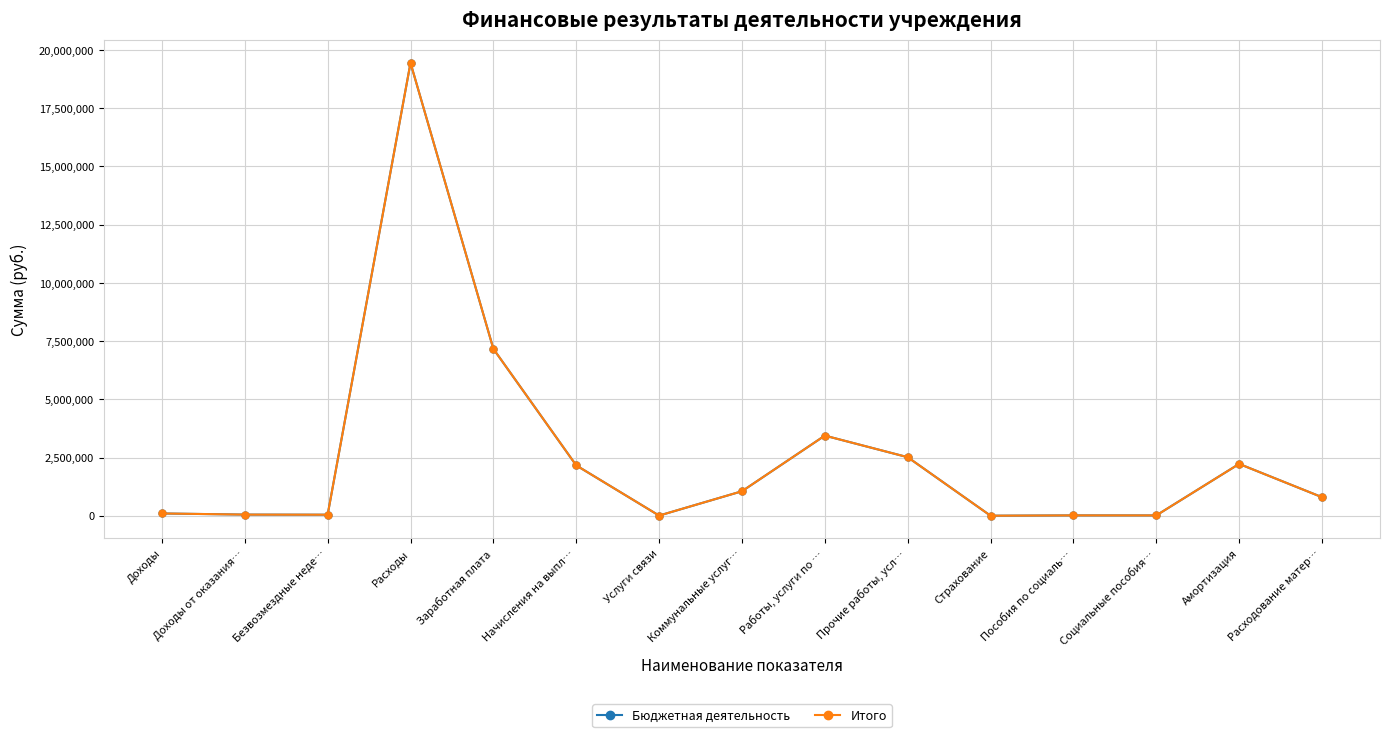

How many lines are shown in the chart?

2